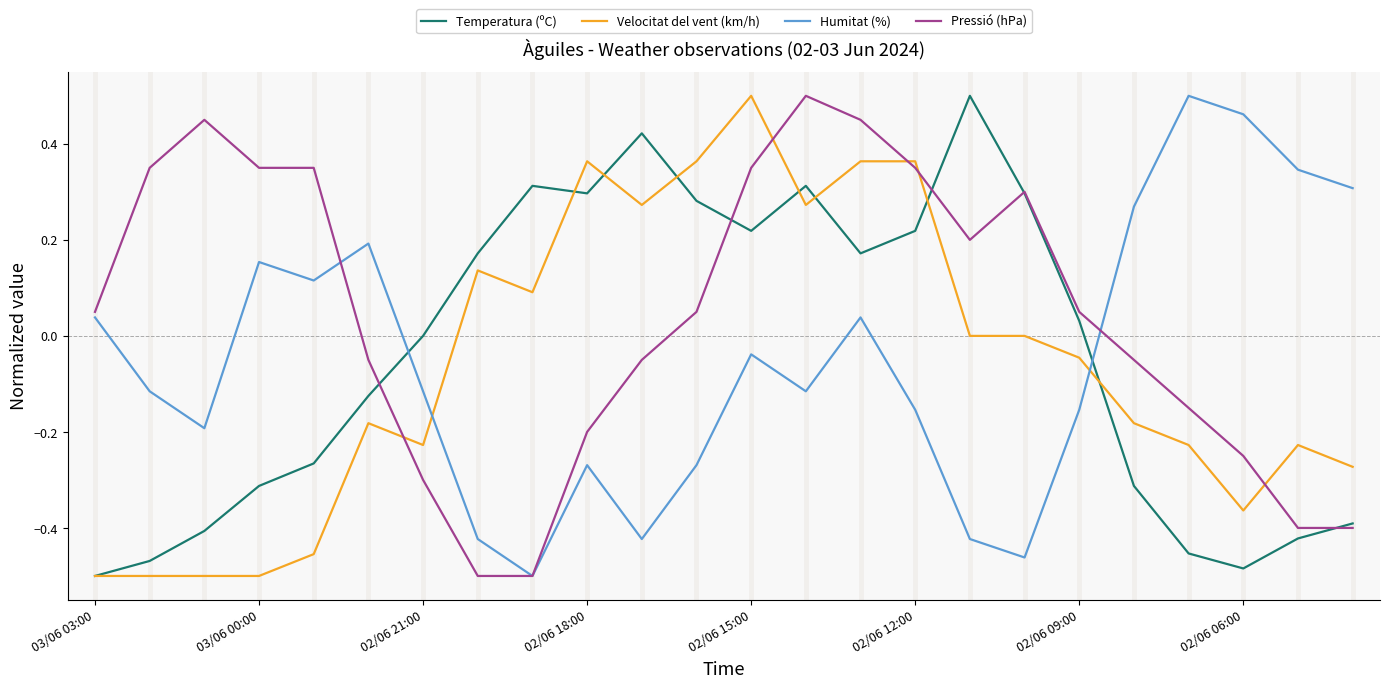

Which series has the largest total across all categories?

Pressió (hPa)